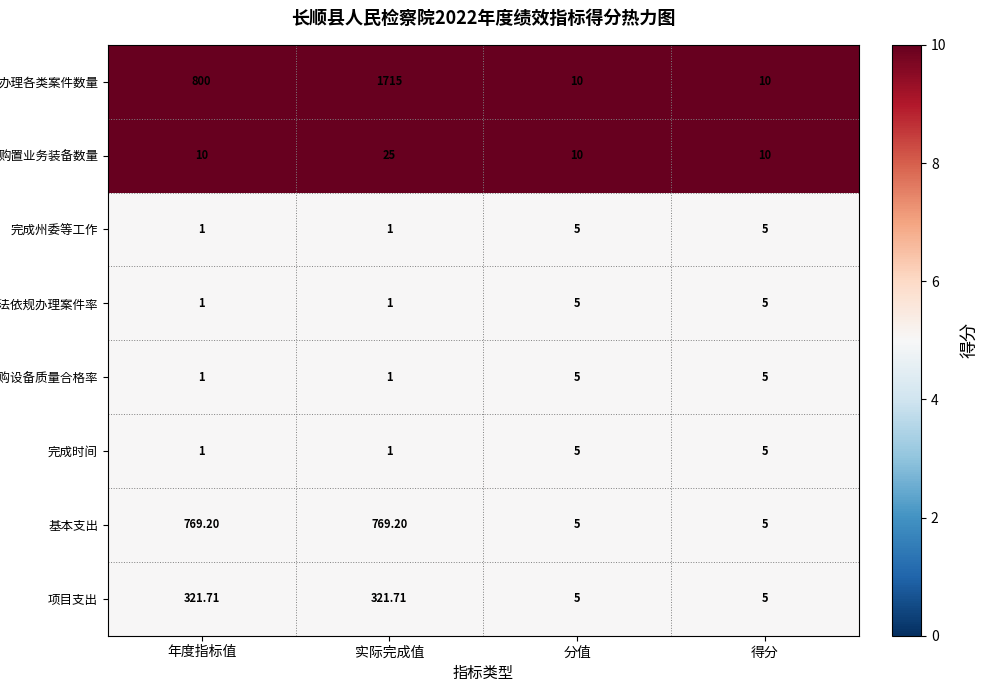

Which label corresponds to the largest value in the chart?

实际完成值